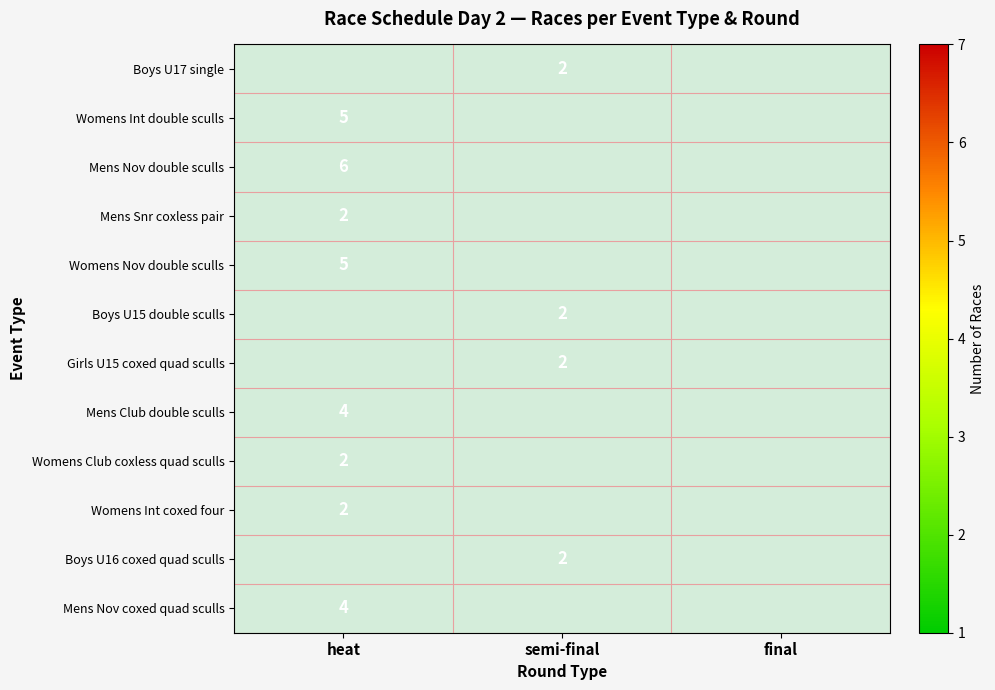

What is the maximum value shown in the chart?

6.0